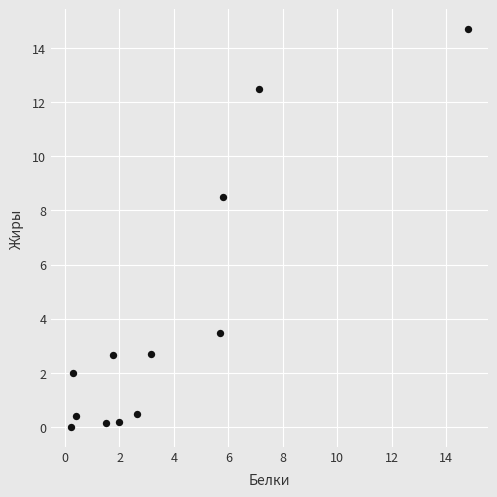

What is the range of Y values (max minus min)?

14.7